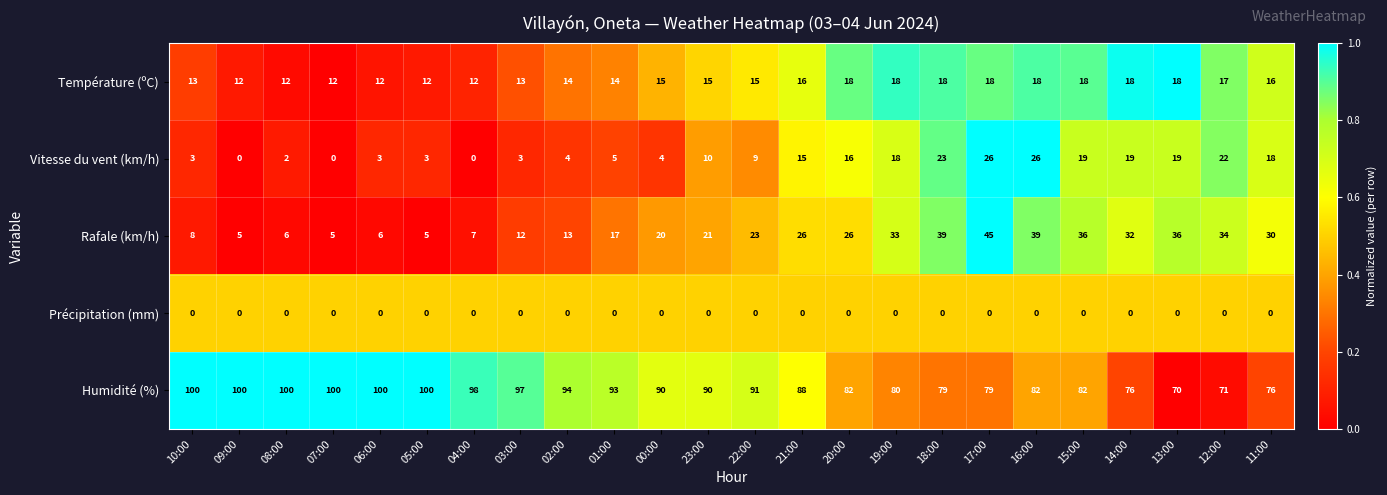

At how many categories does at least one series exceed 0?

24